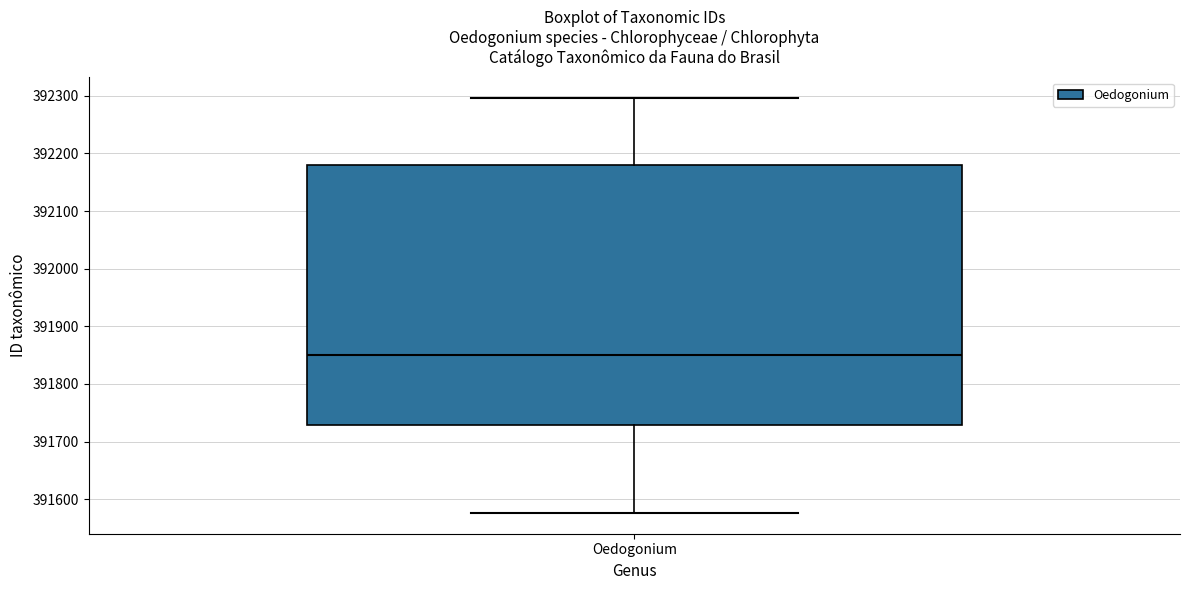

Transcribe this box plot: give where the median line is, the range the box spans, and where the two whiskers end, as read against the y-axis. The values are not printed on the chart, so give them approximately, as read against the axis.

median 391850, box 391730 to 392180, whiskers 391580 to 392300